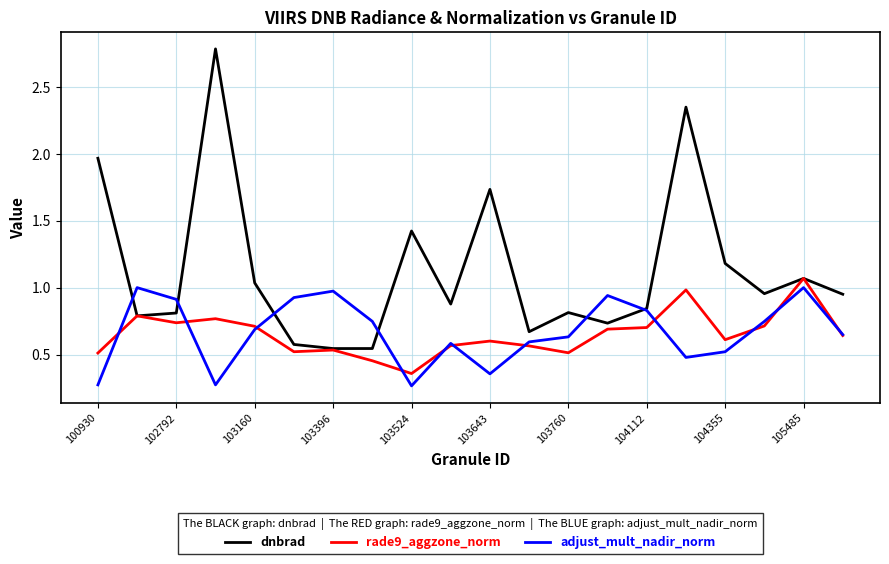

Count the number of data series in this chart.

3